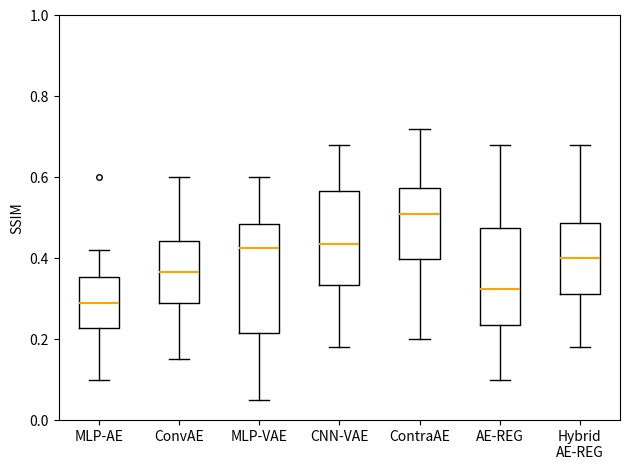

Where is the lower edge of the box for MLP-AE on the y-axis? The values are not printed on the chart, so give them approximately, as read against the axis.

0.22